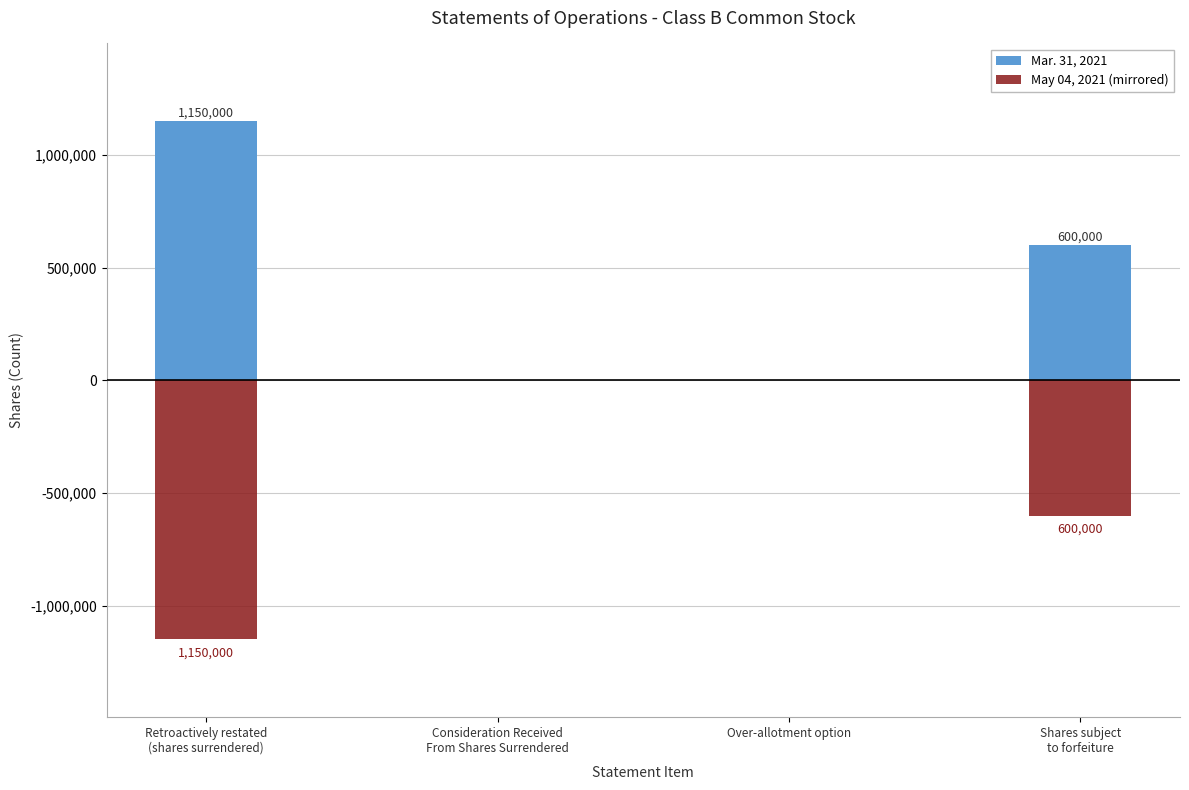

What is the minimum value shown in the chart?

-1150000